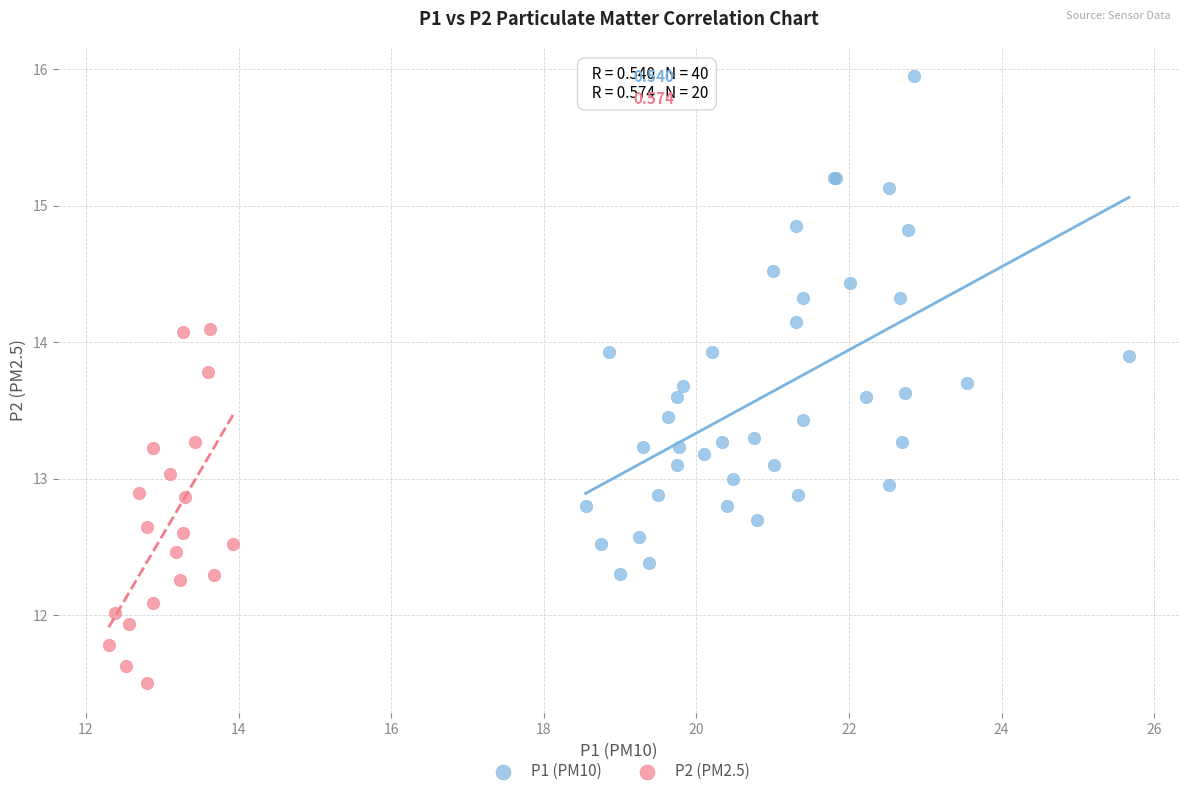

Which series reaches the minimum Y coordinate?

P2 (PM2.5)